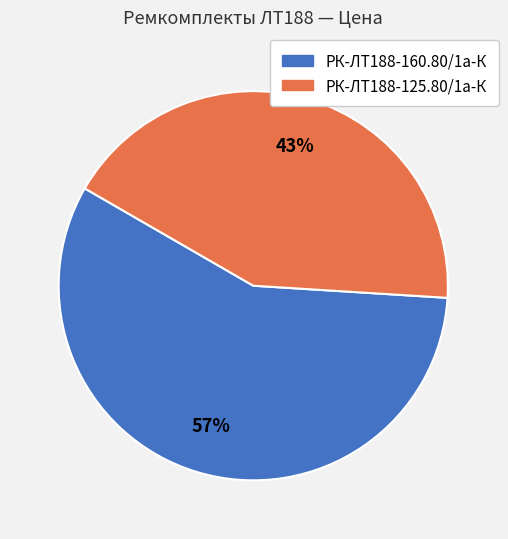

To the nearest percent, what is the combined percentage of РК-ЛТ188-125.80/1а-К and РК-ЛТ188-160.80/1а-К?

100%